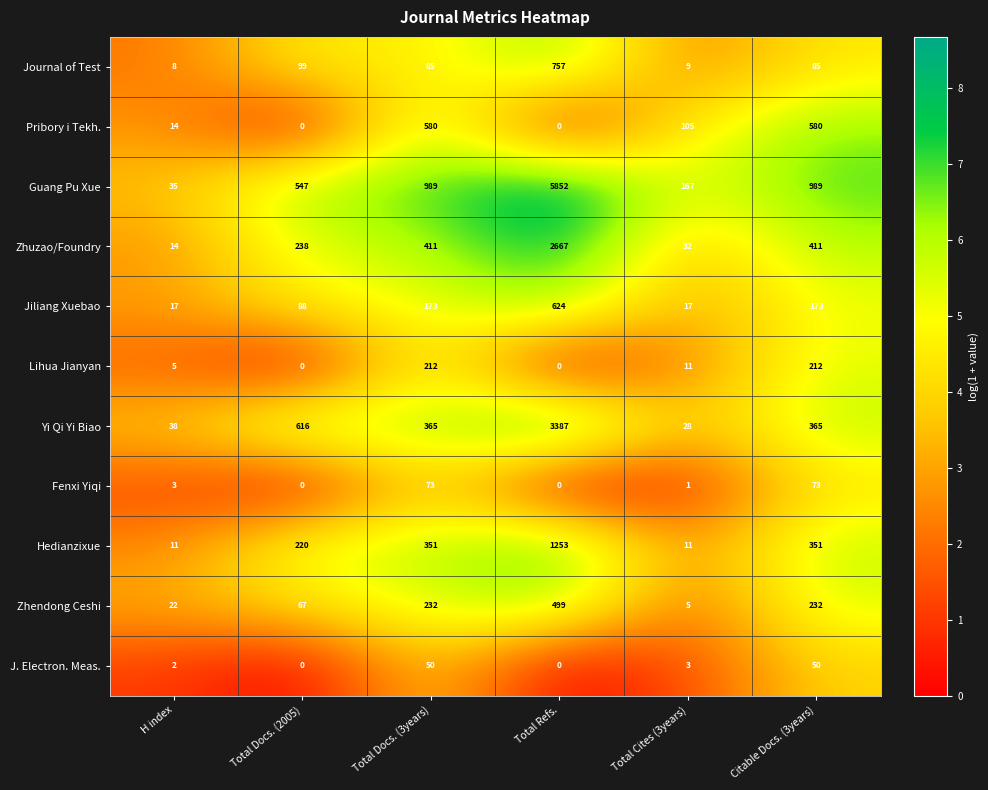

Rank the series by their maximum value, from highest to lowest.

Guang Pu Xue, Yi Qi Yi Biao, Zhuzao/Foundry, Hedianzixue, Journal of Test, Jiliang Xuebao, Pribory i Tekh., Zhendong Ceshi, Lihua Jianyan, Fenxi Yiqi, J. Electron. Meas.